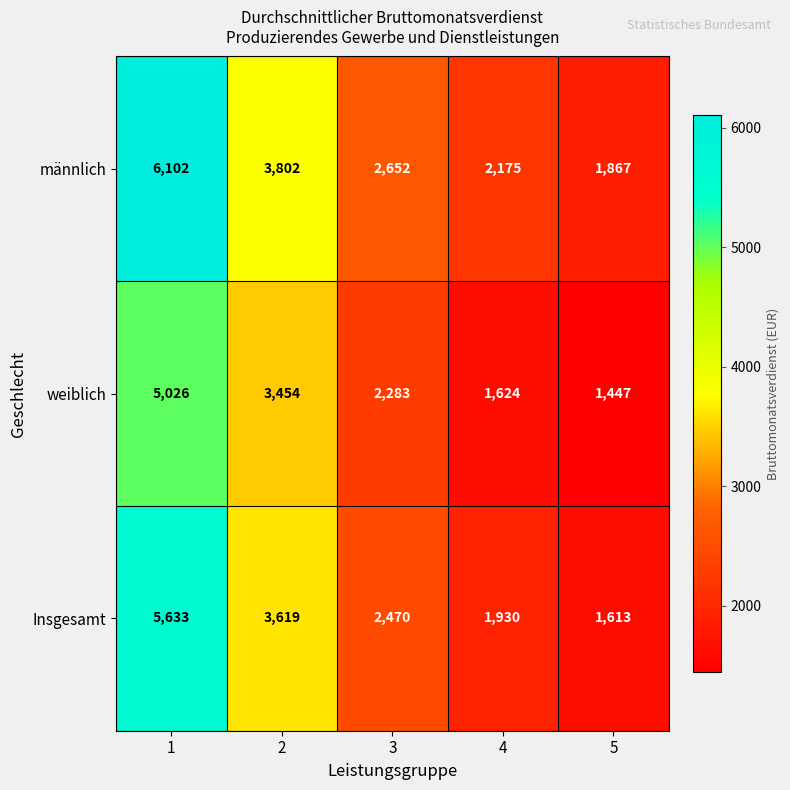

List the series in order of their overall mean, lowest first.

weiblich, Insgesamt, männlich